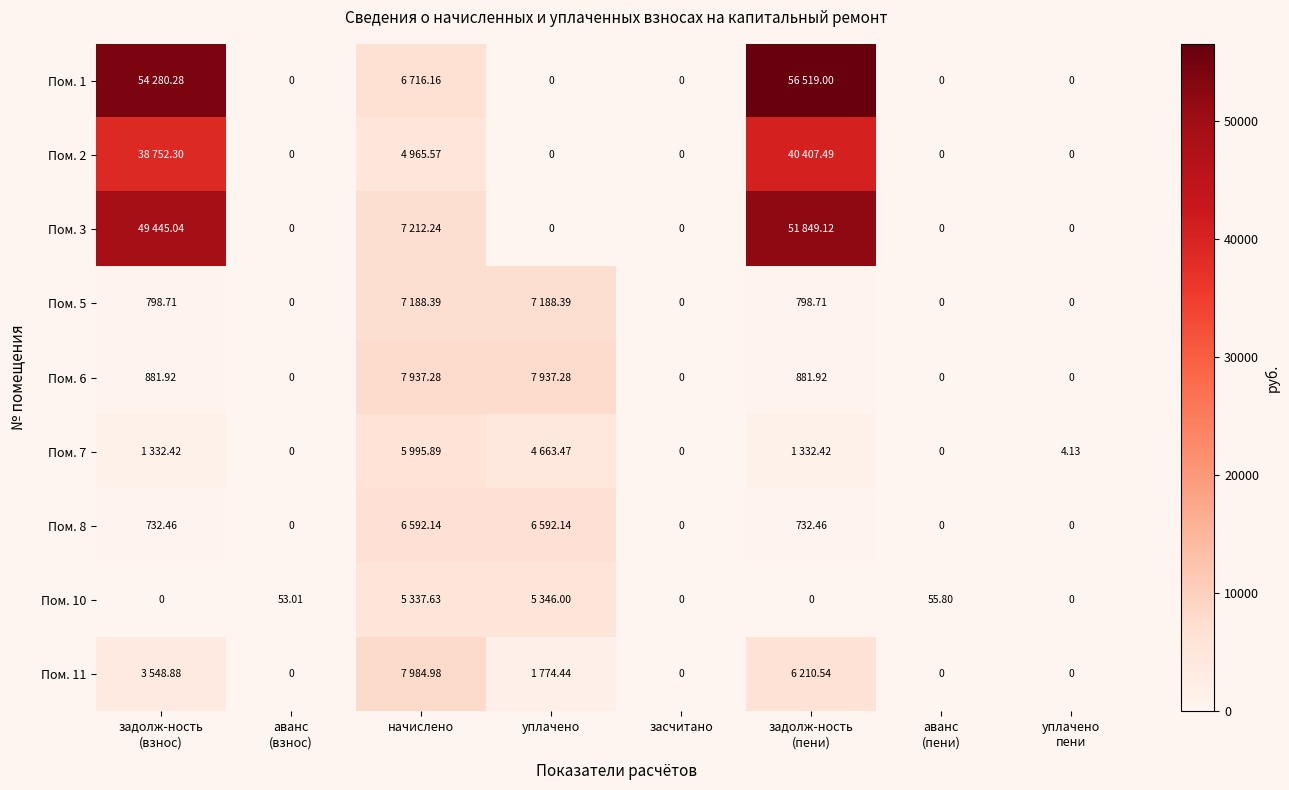

At which category is the sum across all series the highest?

задолж-ность
(пени)